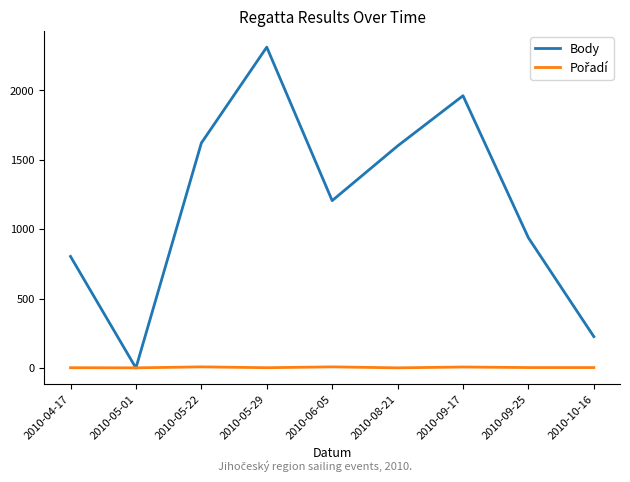

Between 2010-04-17 and 2010-08-21, which series saw the biggest shift?

Body